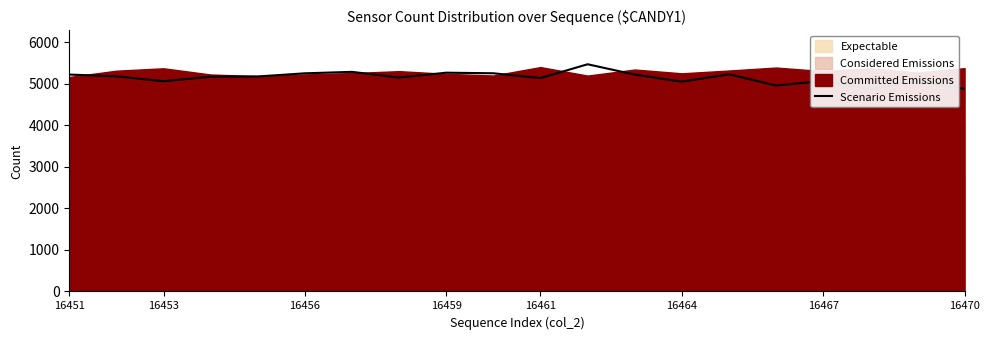

What is the greatest value displayed?

5470